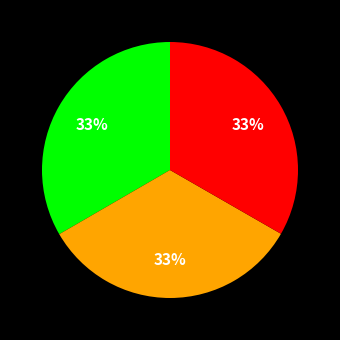

Does any single category account for the majority?

No